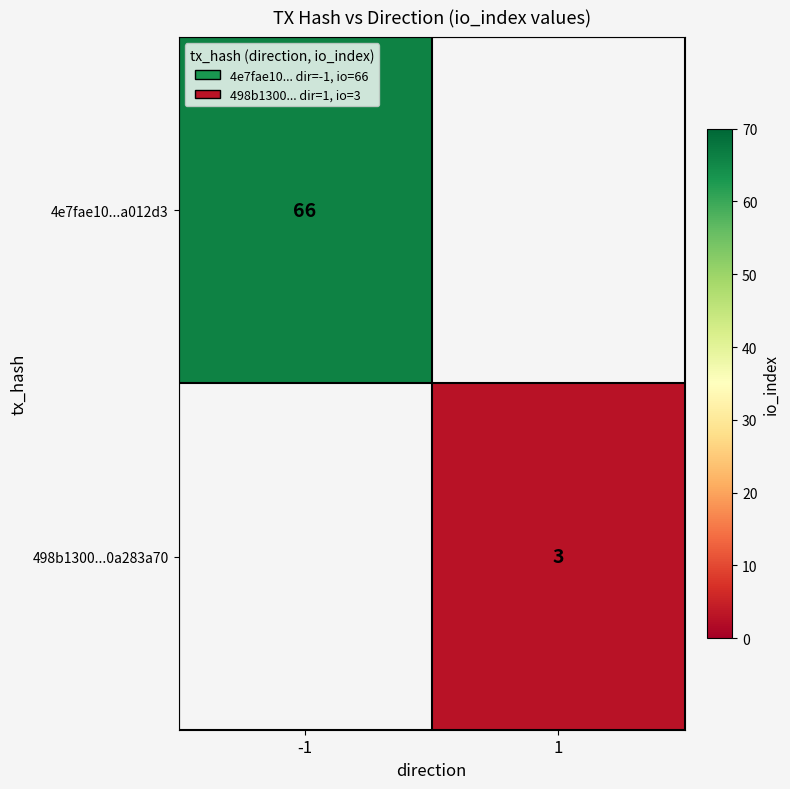

At how many categories does at least one series exceed 39?

1